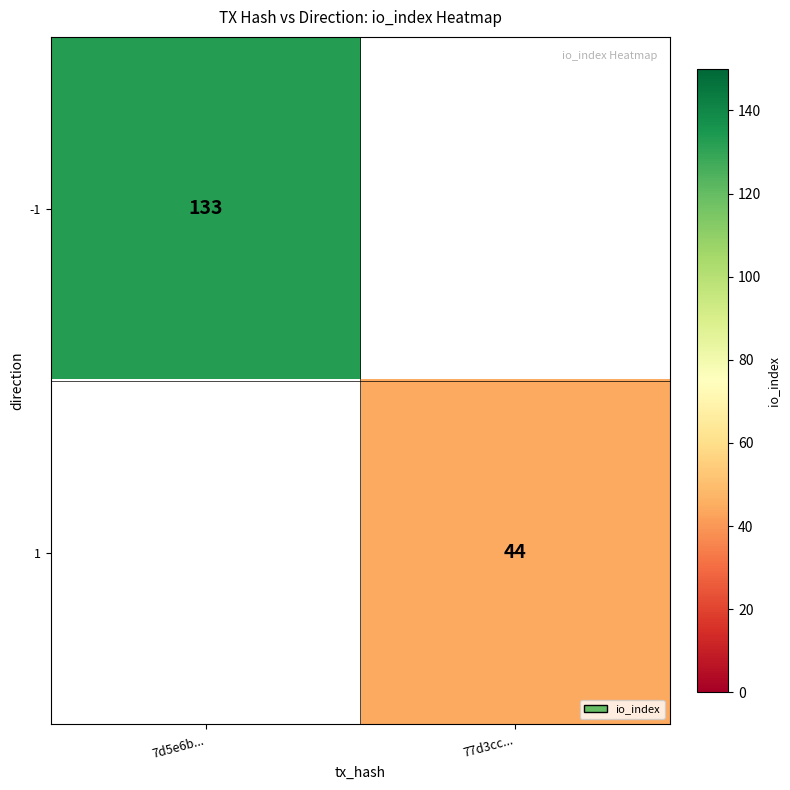

The value of -1 at 7d5e6b... is 206. True or false?

False